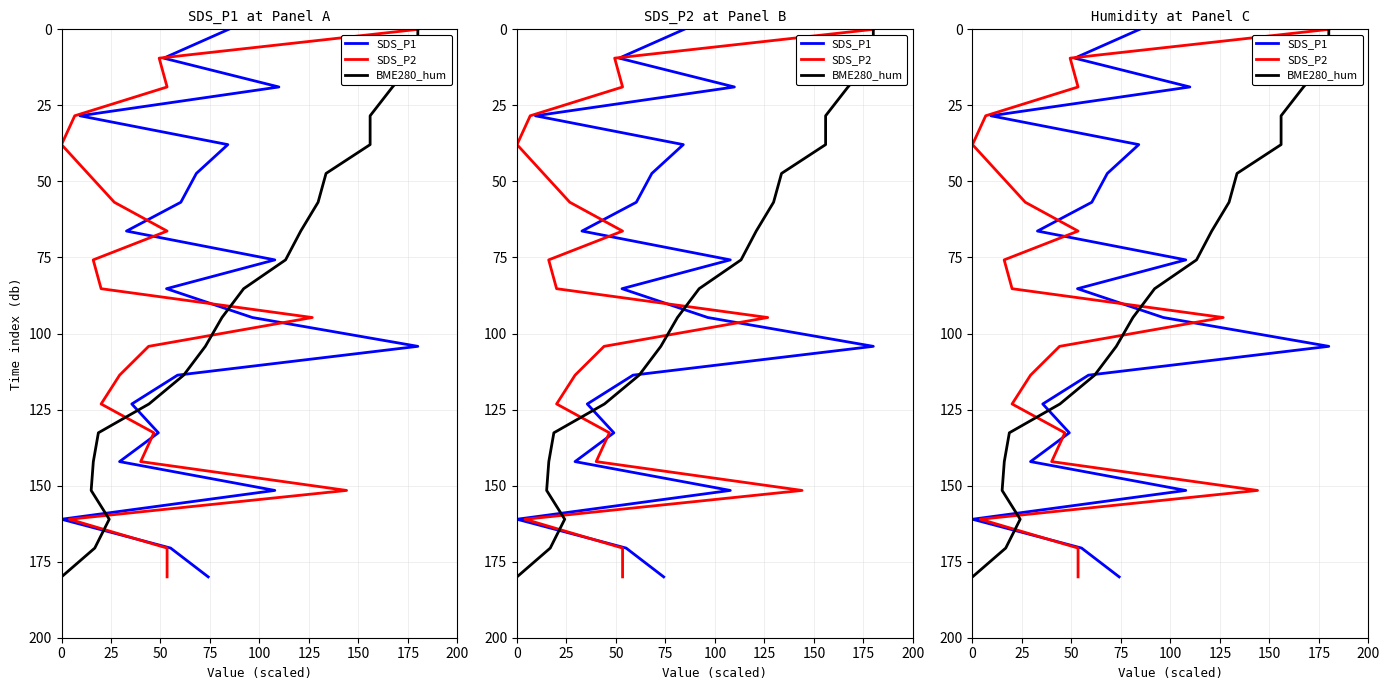

True or false: BME280_hum and SDS_P1 intersect in this chart.

False